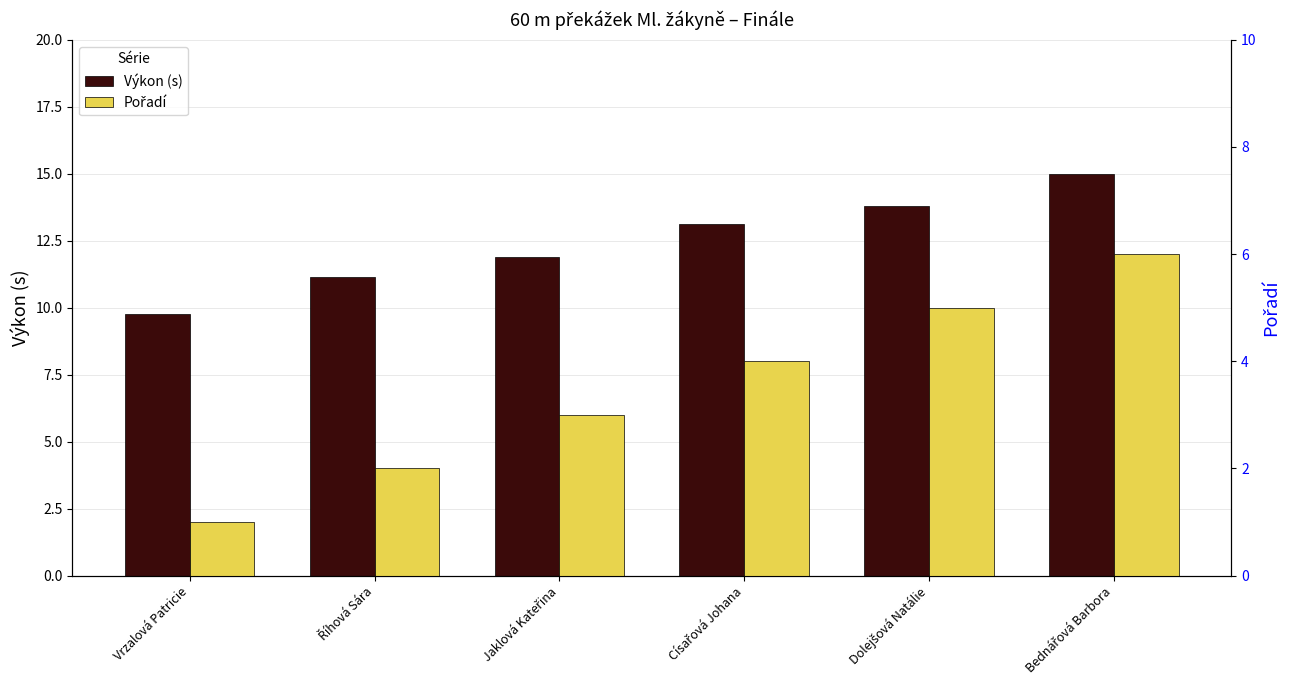

At how many categories does at least one series exceed 2?

6